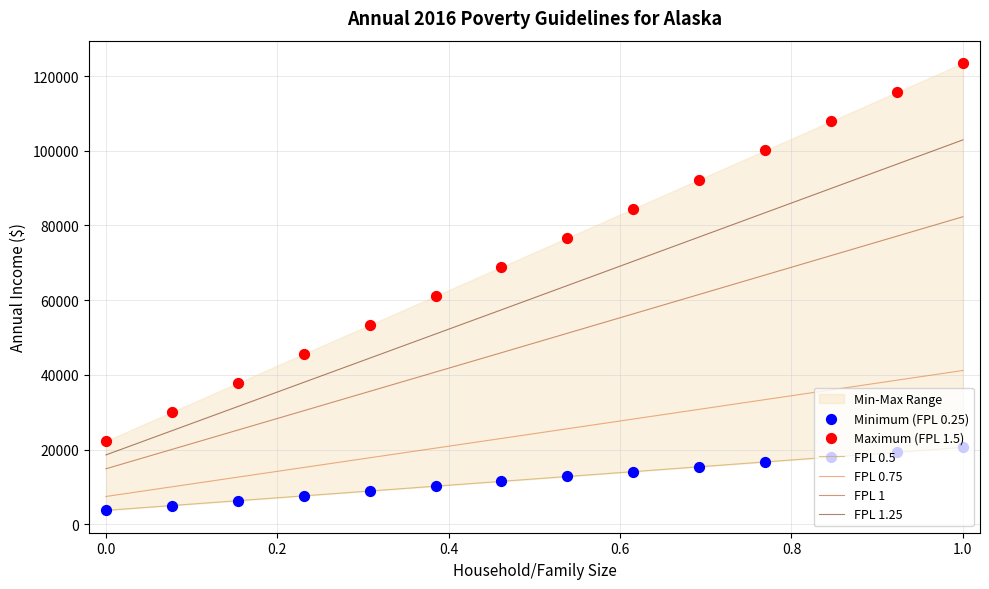

At how many categories does at least one series exceed 63934?

8